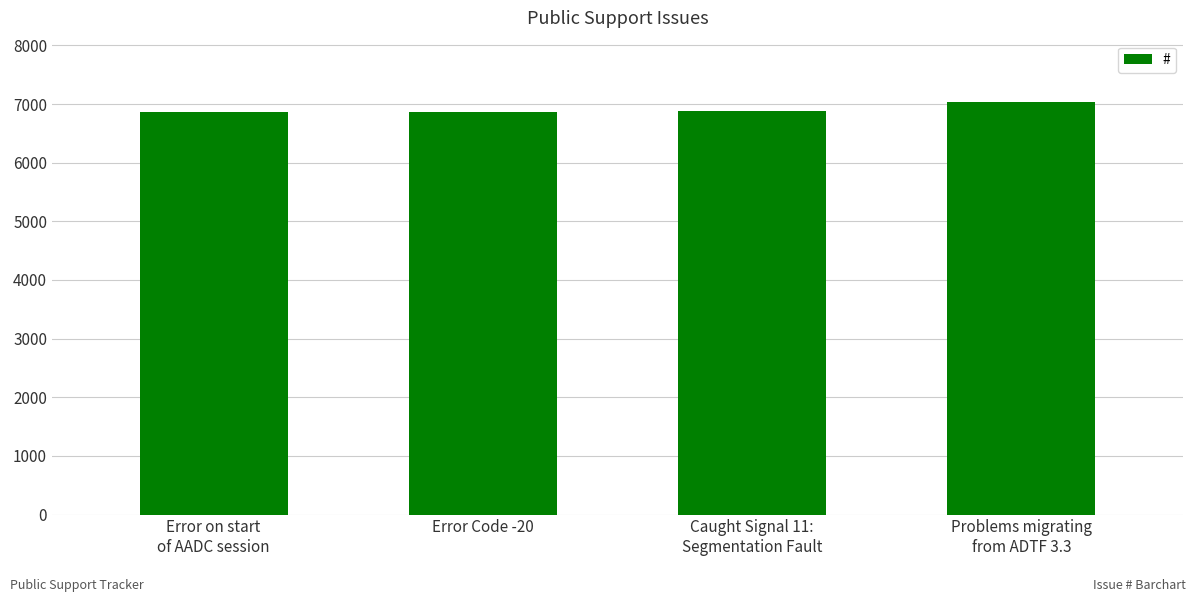

What is the difference between the maximum and minimum values?

166